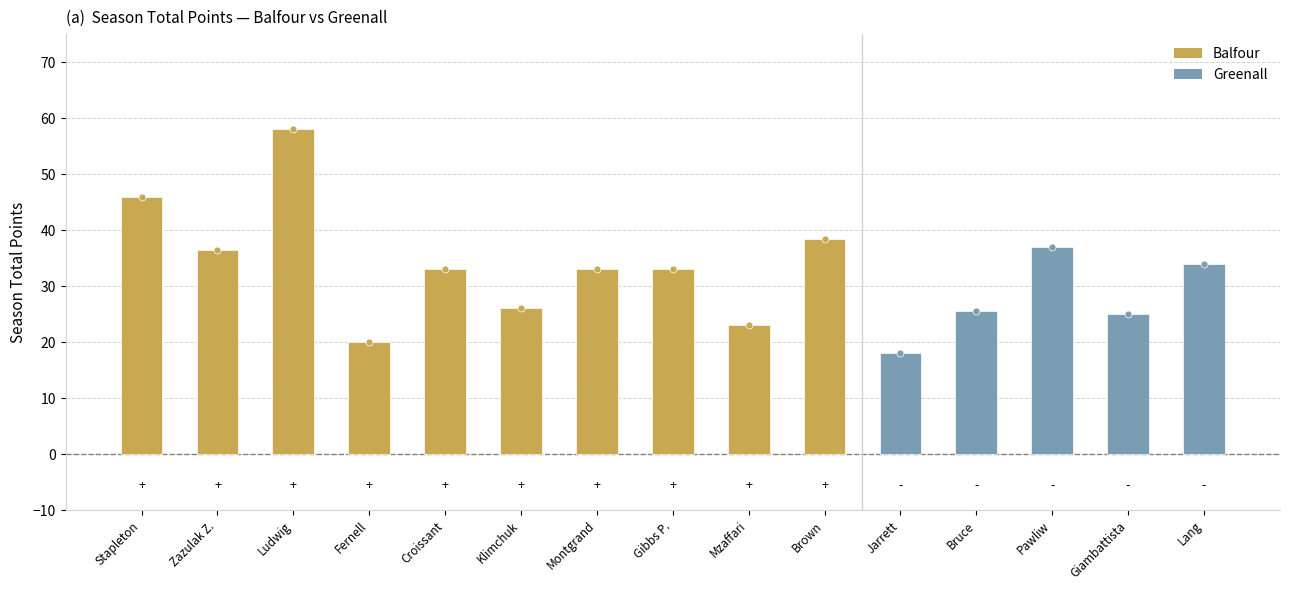

The chart shows a value of 96.3 at Ludwig. True or false?

False